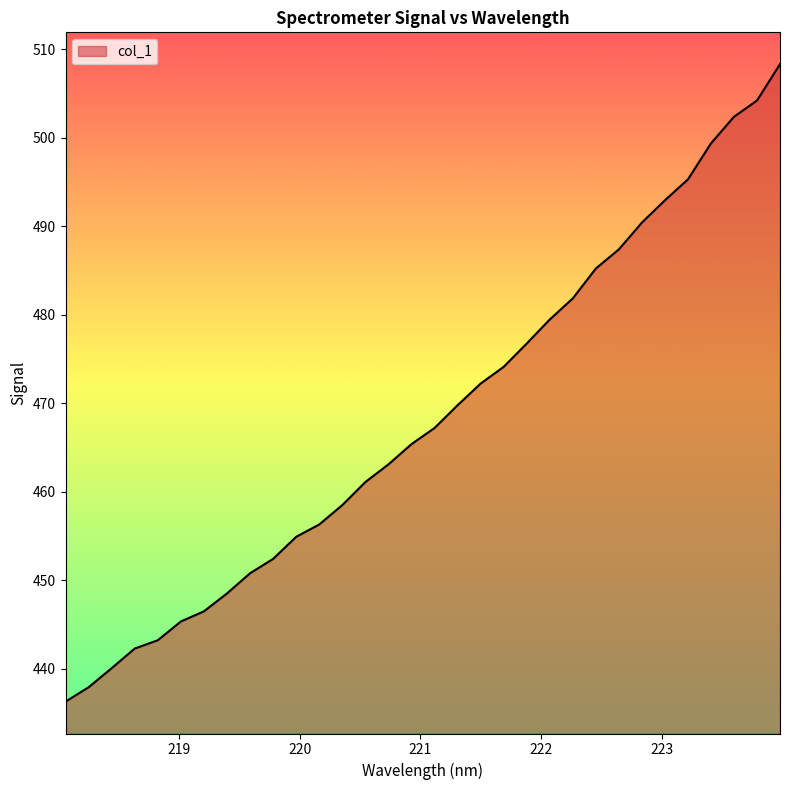

Count the number of data series in this chart.

1